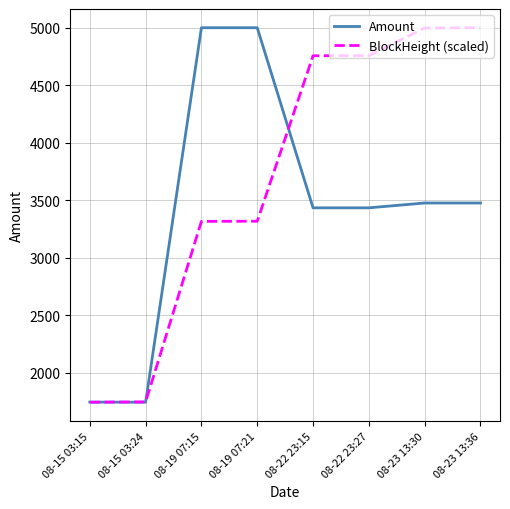

Rank the series at 08-19 07:21 from highest to lowest value.

Amount, BlockHeight (scaled)